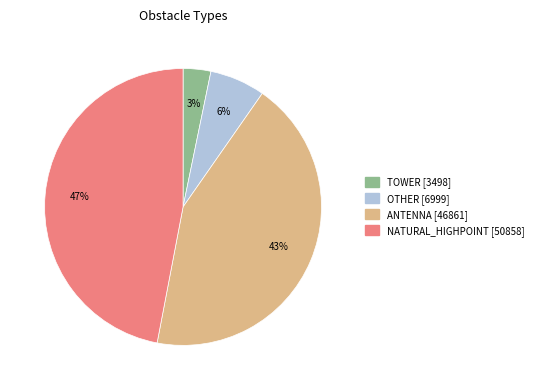

Does any single category account for the majority?

No